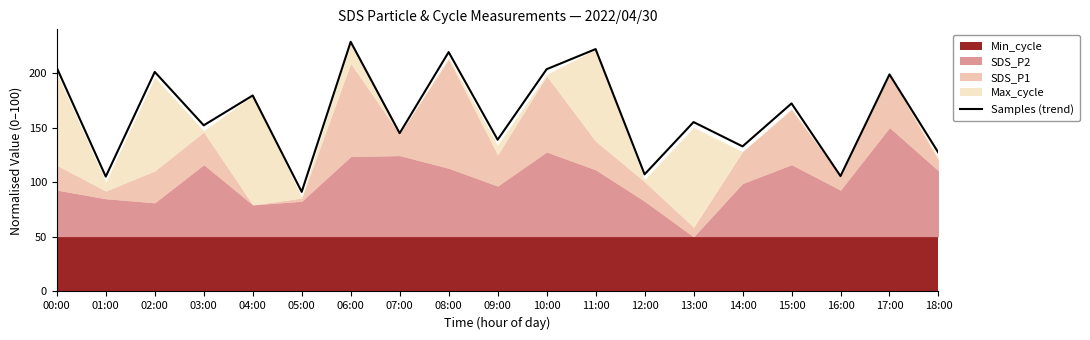

Approximately how many times larger is the value at 15:00 compared to 08:00?

0.8